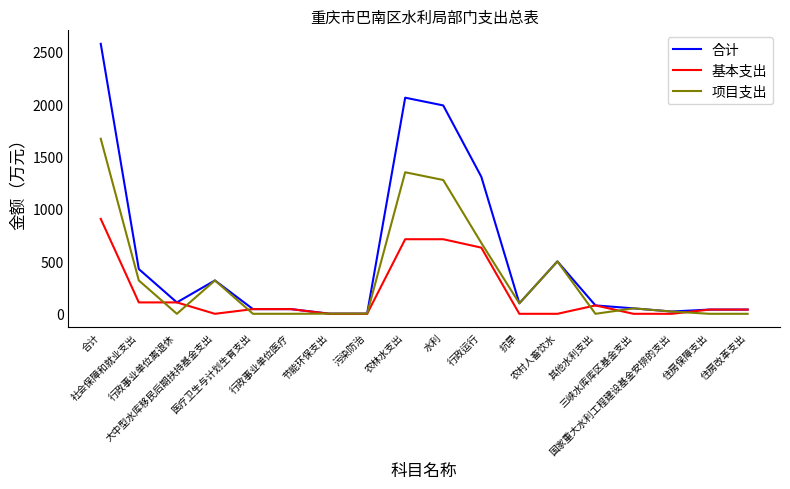

What is the maximum value shown in the chart?

2575.7